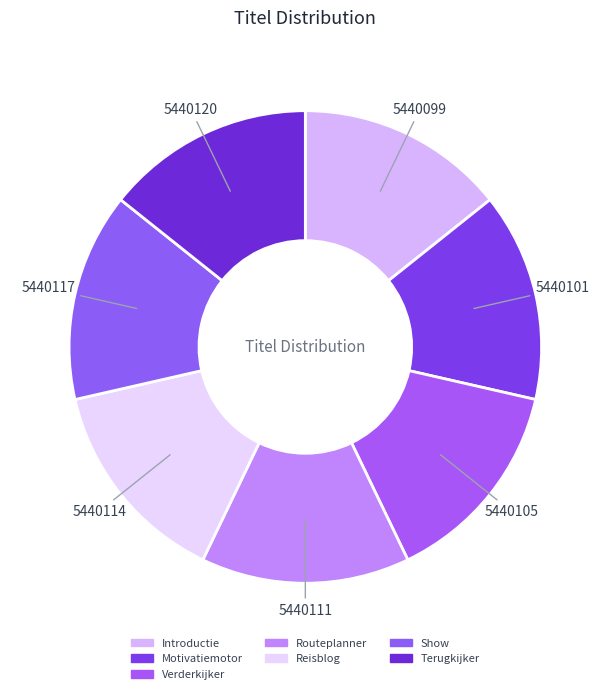

Do Show and Introductie together represent more than half of the pie?

No